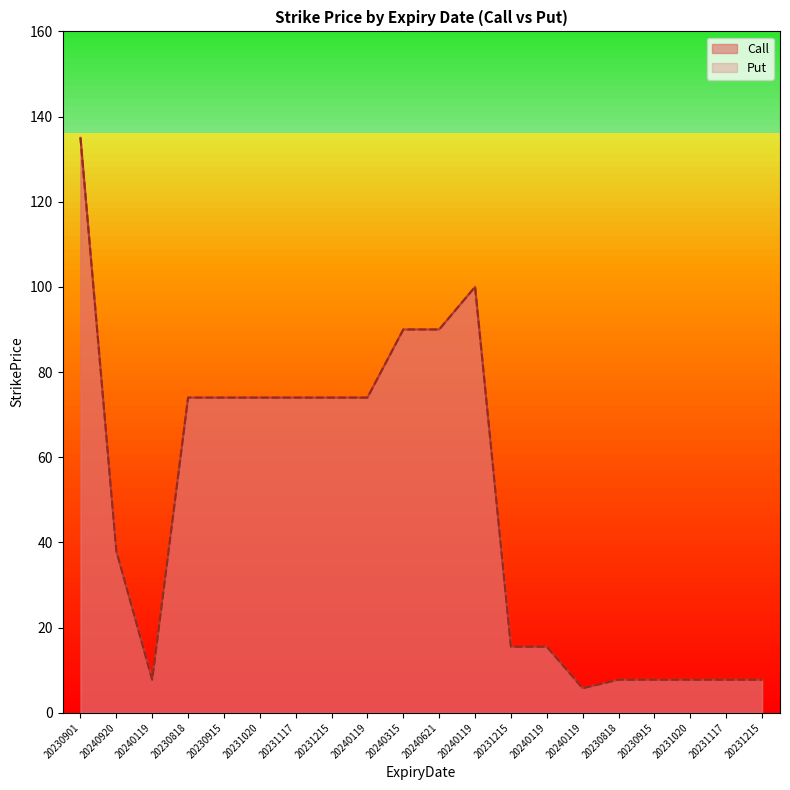

In Call, how many points are lower than both neighbors (excluding endpoints)?

2